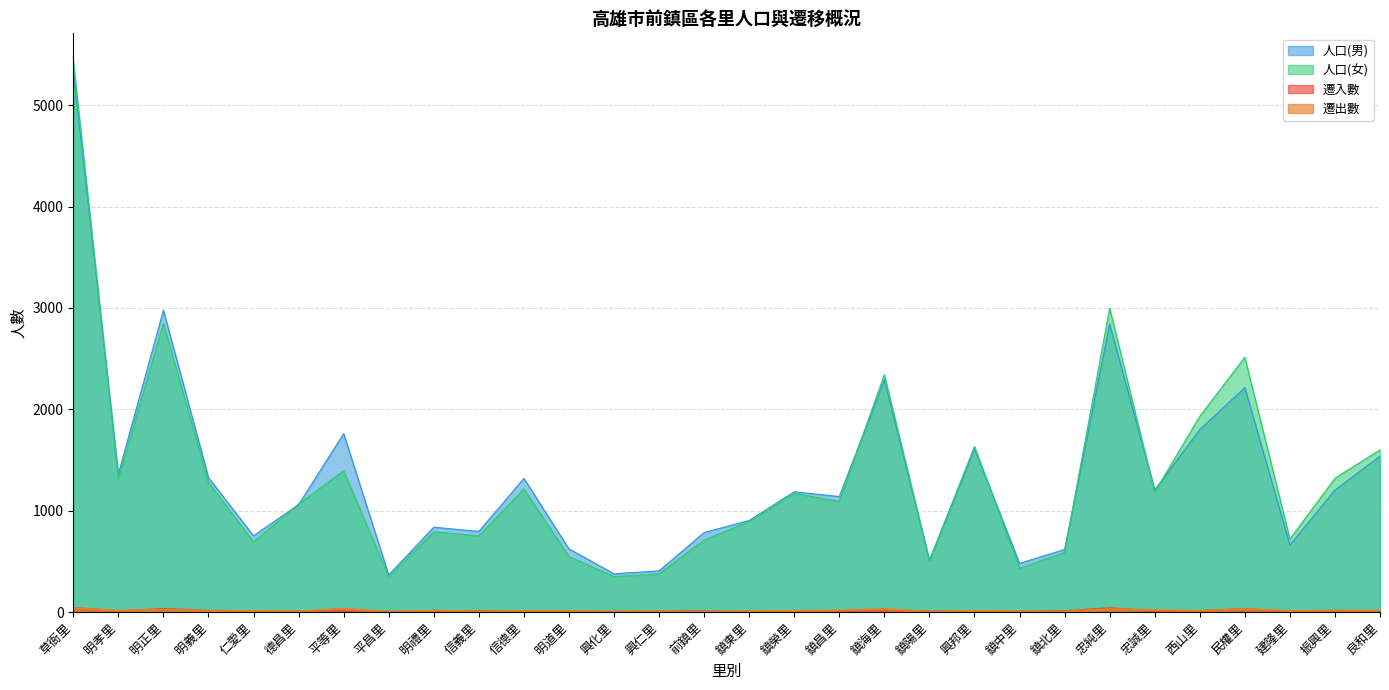

Rank the series by their maximum value, from lowest to highest.

遷出數, 遷入數, 人口(男), 人口(女)